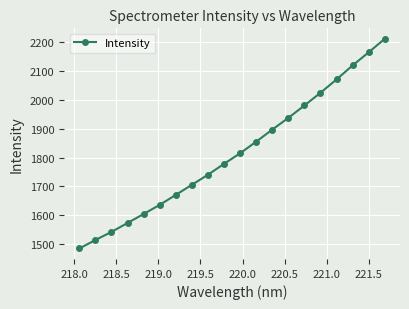

What is the minimum value shown in the chart?

1484.5